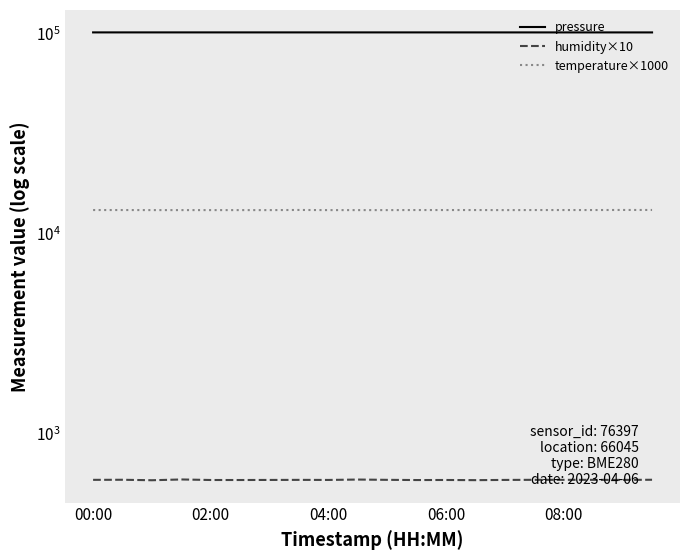

Reading right to left, transcribe all the data shown in this chart.

pressure: 101799.8	101802.5	101806.0	101804.2	101806.0	101810.4	101820.1	101821.8	101825.3	101823.6	101826.2	101826.2	101831.6	101826.2	101831.5	101833.3	101833.3	101834.2	101829.8	101830.7
humidity×10: 585.5	584.5	584.9	585.0	585.1	584.4	582.9	584.0	583.6	585.0	586.9	584.3	584.8	584.3	583.8	583.9	587.5	582.3	585.5	584.9
temperature×1000: 13140.0	13140.0	13130.0	13130.0	13130.0	13120.0	13130.0	13130.0	13130.0	13120.0	13120.0	13120.0	13140.0	13120.0	13120.0	13120.0	13120.0	13120.0	13130.0	13130.0